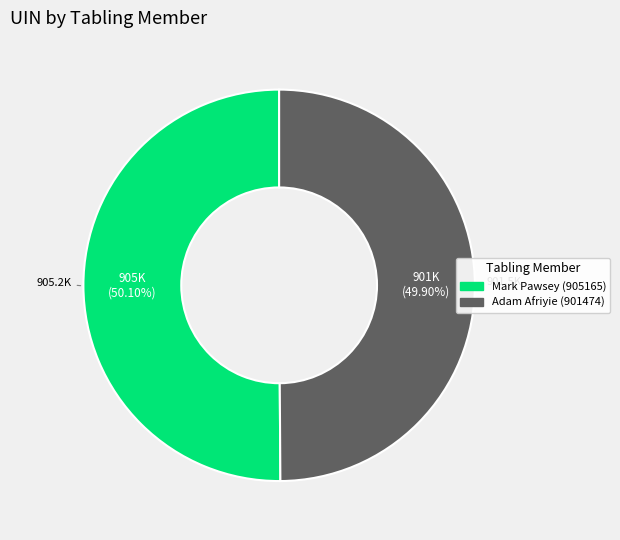

What portion of the pie excludes Adam Afriyie (901474)?

50.1%